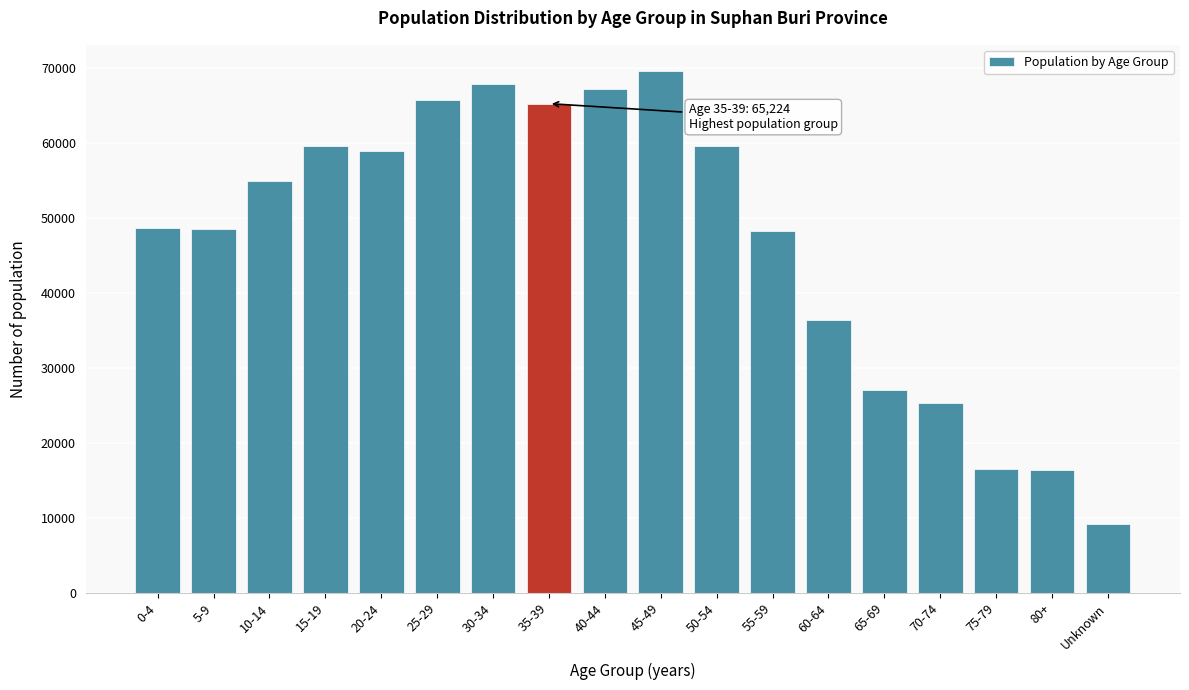

What is the change in value from 45-49 to 70-74?

-44246